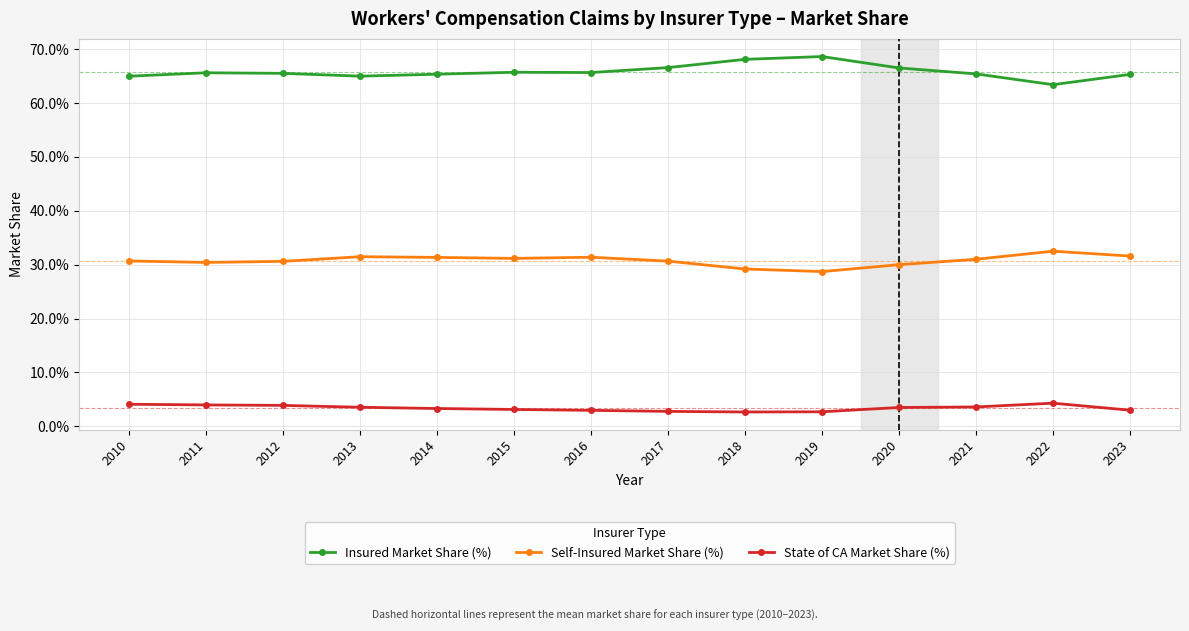

True or false: Self-Insured Market Share (%) and Insured Market Share (%) cross at least once.

False